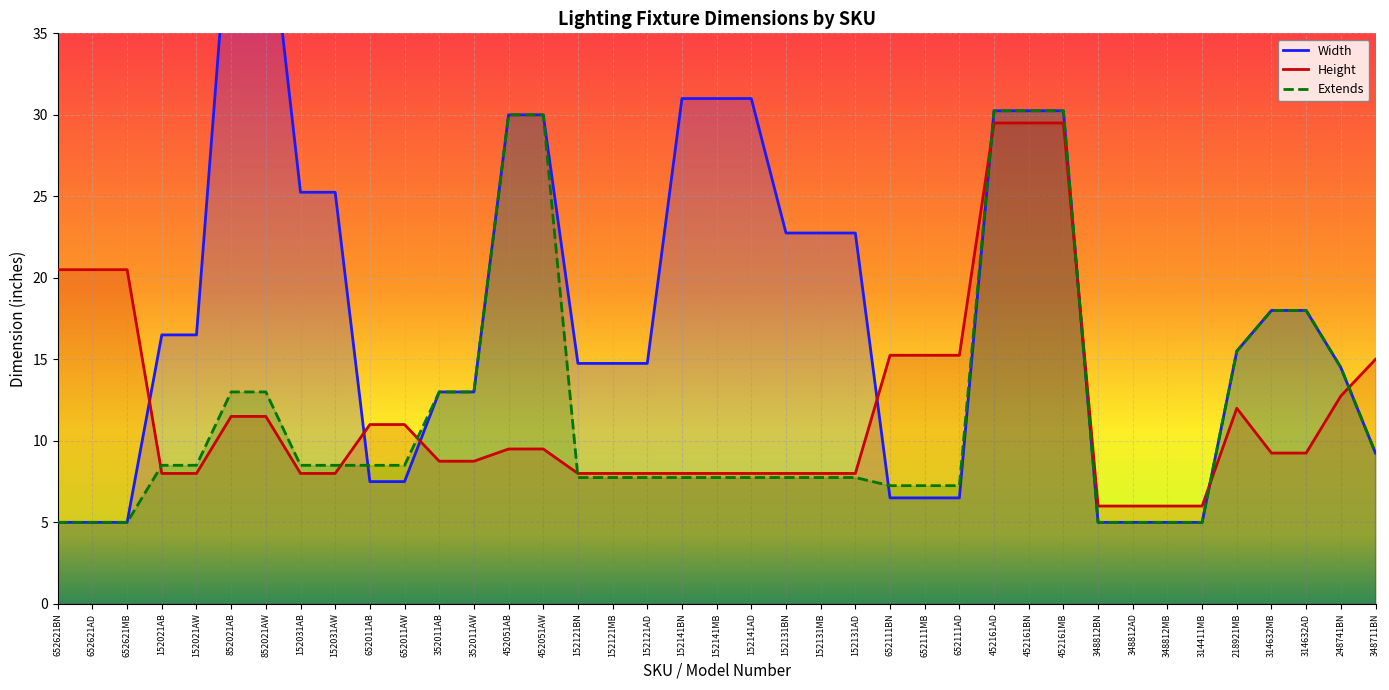

Is it true that Extends equals 5.0 at 348812MB?

True